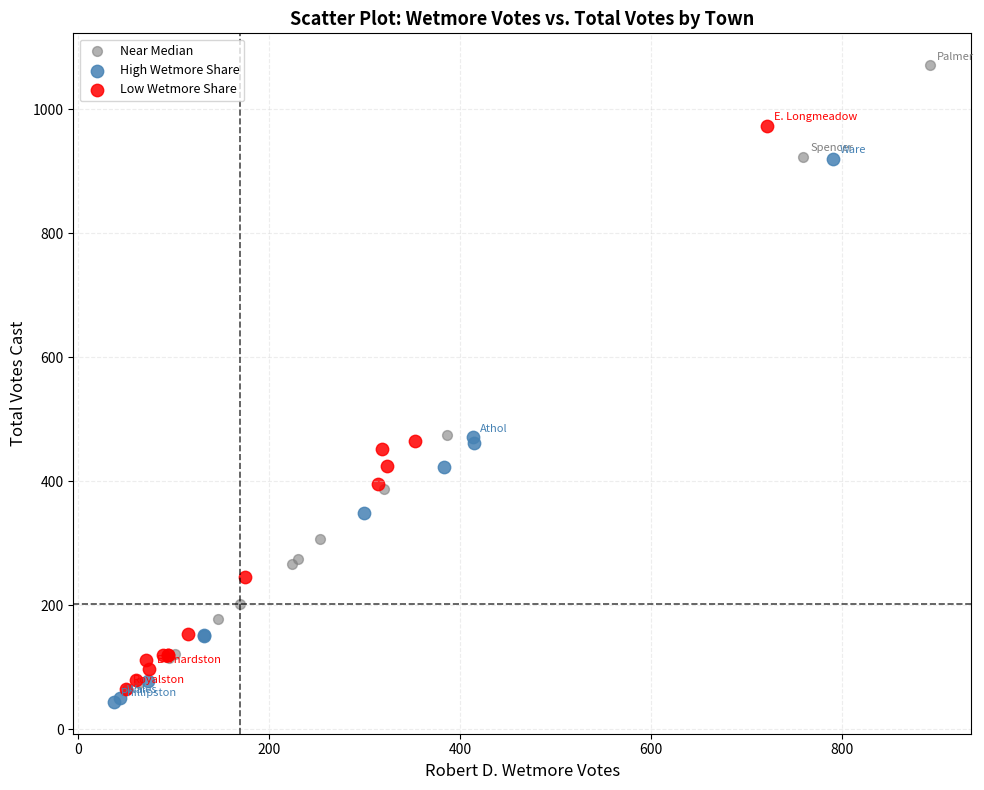

Which series has the widest spread of Y values?

Near Median